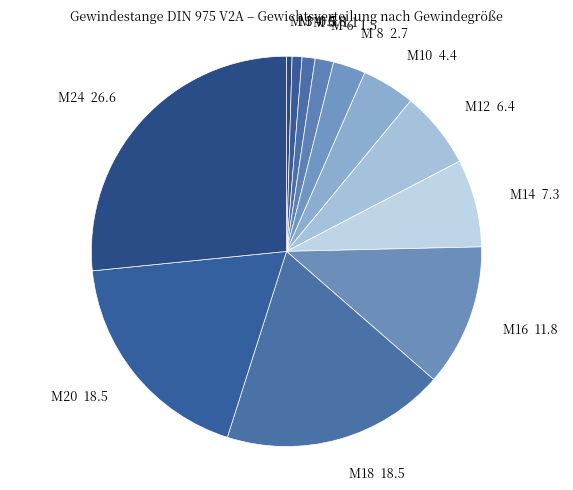

Is there any slice that represents more than half of the pie?

No